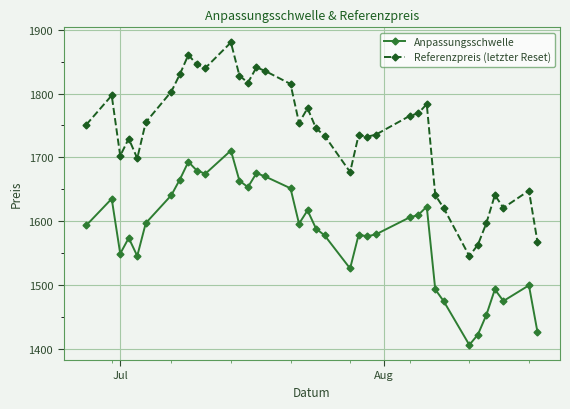

Count the number of data series in this chart.

2